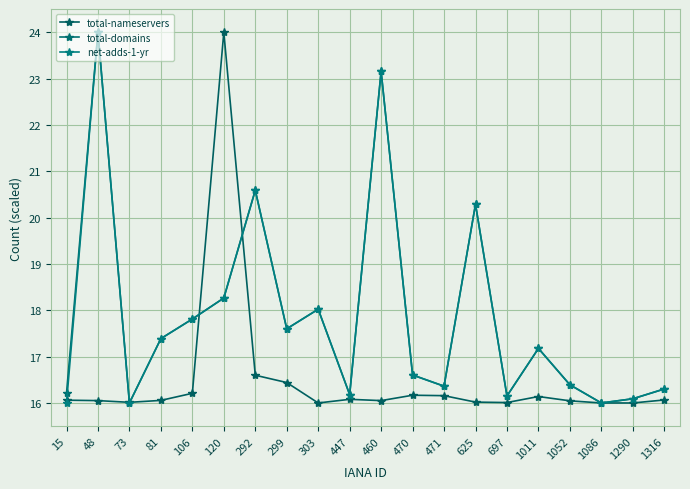

True or false: total-domains has a value of 29.8 at 120.

False